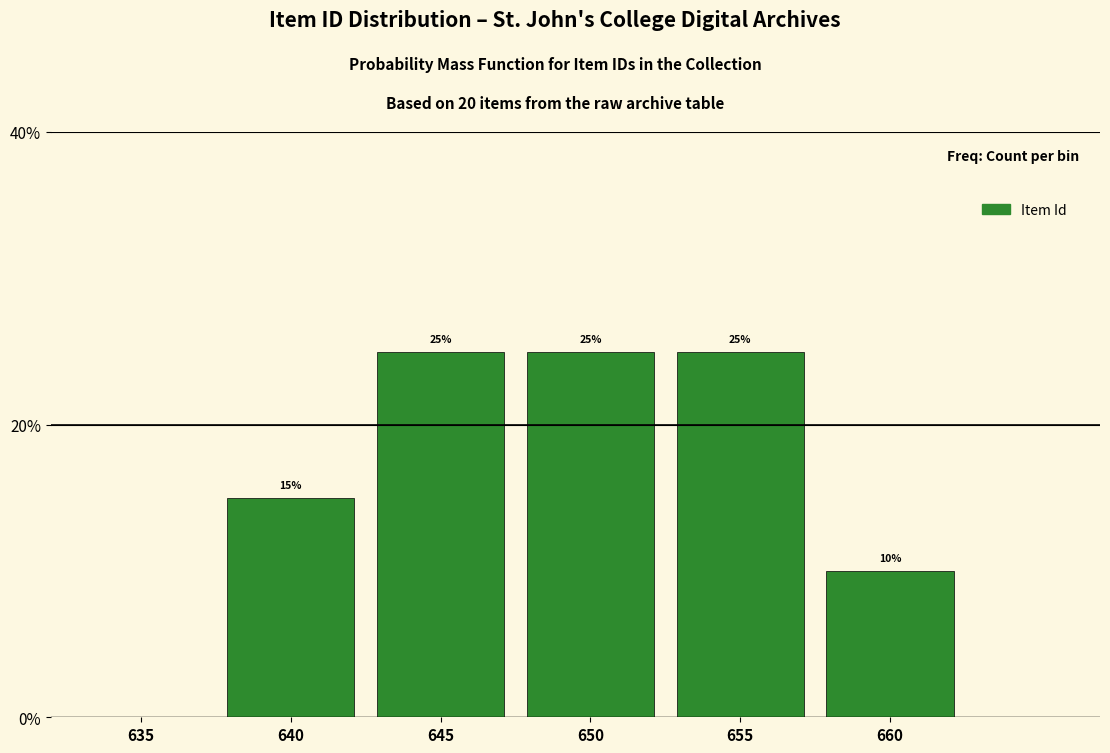

Reading left to right, list every bar in this chart as the range it spans on the x-axis followed by its height.

637.5 to 642.5: 15
642.5 to 647.5: 25
647.5 to 652.5: 25
652.5 to 657.5: 25
657.5 to 662.5: 10